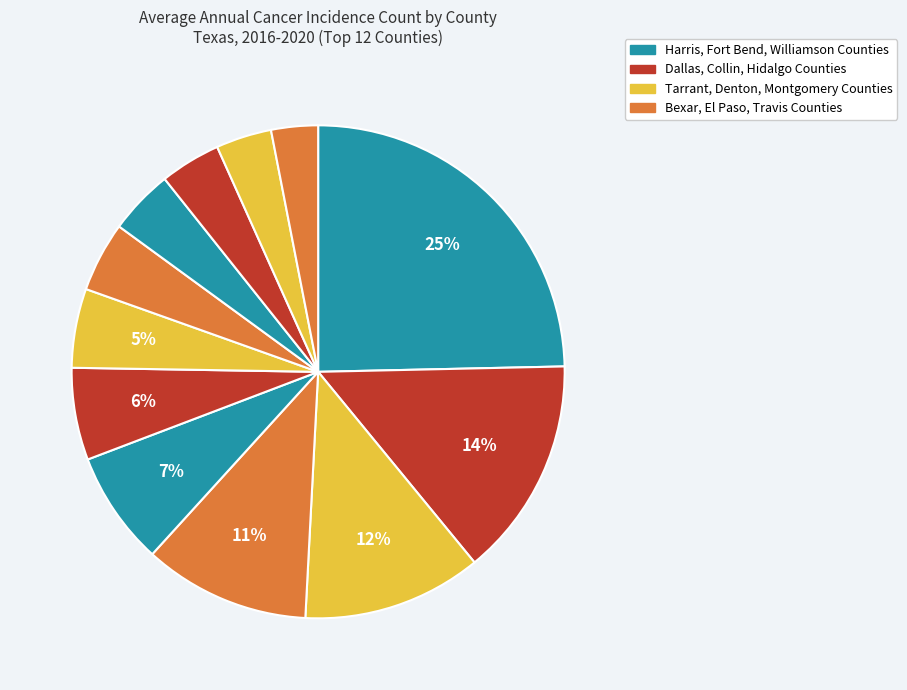

How many slices are in this pie chart?

12